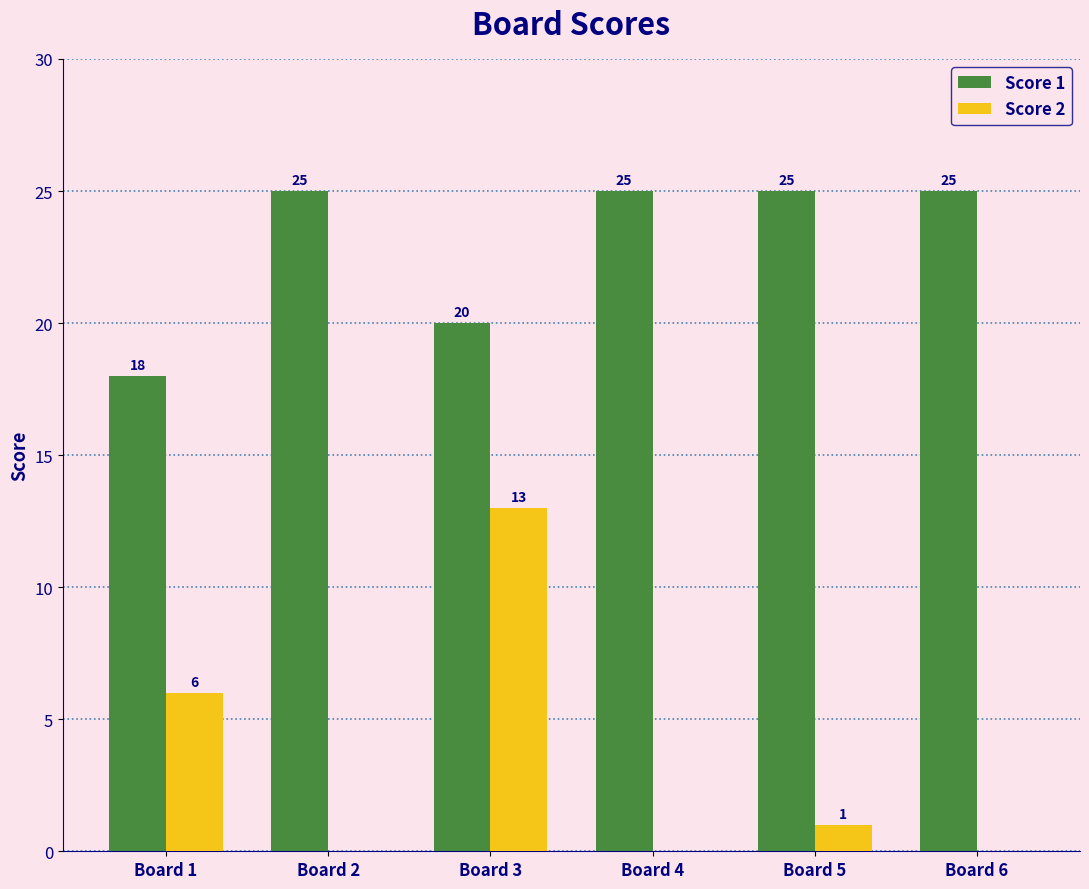

Is it true that Score 2 equals 7 at Board 4?

False